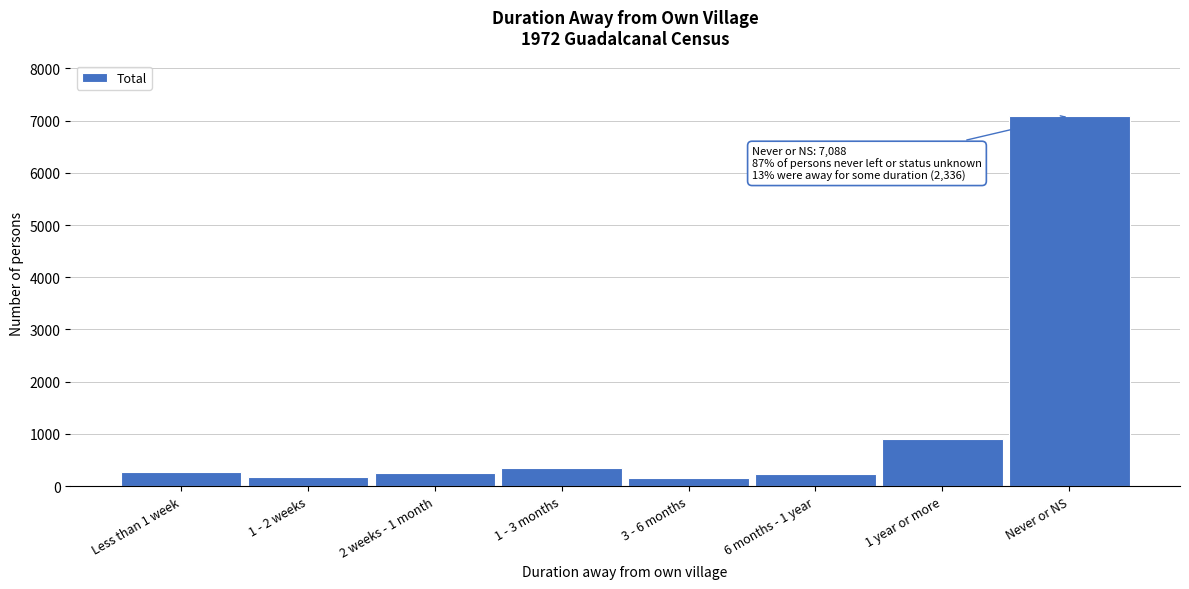

What is the value of the 6th bar from the left?

234